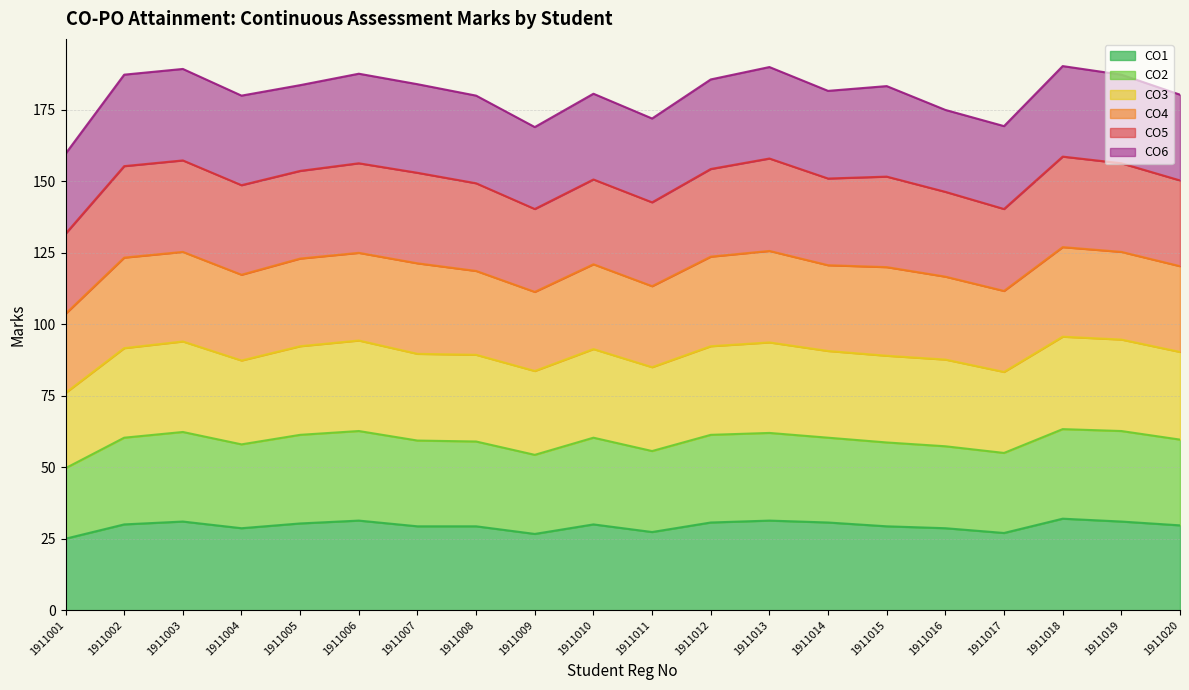

What is the total value across all series at 1911019?

187.3